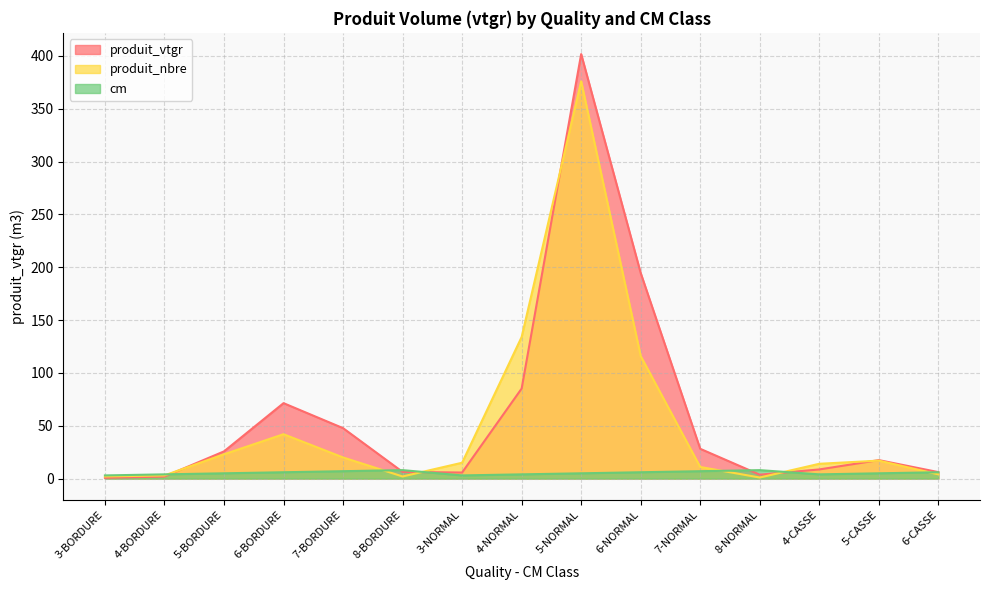

How many values in the cm series are below 5?

5